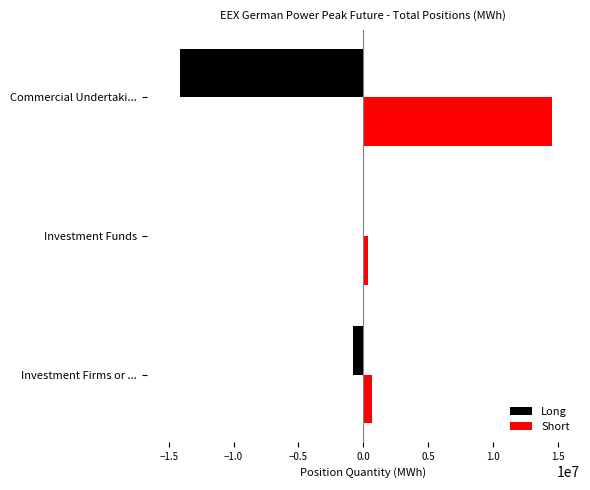

At which label is Long closest to -7086516?

Investment Firms or ...